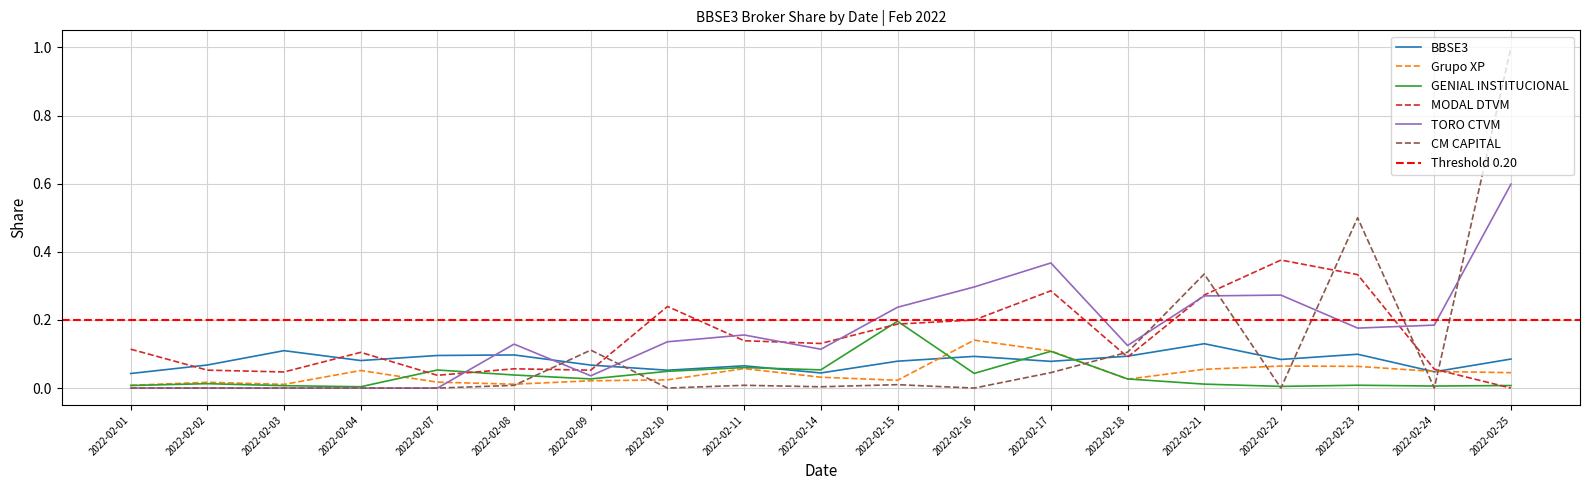

Reading left to right, transcribe all the data shown in this chart.

BBSE3: 2022-02-01=0.0	2022-02-02=0.1	2022-02-03=0.1	2022-02-04=0.1	2022-02-07=0.1	2022-02-08=0.1	2022-02-09=0.1	2022-02-10=0.1	2022-02-11=0.1	2022-02-14=0.0	2022-02-15=0.1	2022-02-16=0.1	2022-02-17=0.1	2022-02-18=0.1	2022-02-21=0.1	2022-02-22=0.1	2022-02-23=0.1	2022-02-24=0.0	2022-02-25=0.1
Grupo XP: 2022-02-01=0.0	2022-02-02=0.0	2022-02-03=0.0	2022-02-04=0.1	2022-02-07=0.0	2022-02-08=0.0	2022-02-09=0.0	2022-02-10=0.0	2022-02-11=0.1	2022-02-14=0.0	2022-02-15=0.0	2022-02-16=0.1	2022-02-17=0.1	2022-02-18=0.0	2022-02-21=0.1	2022-02-22=0.1	2022-02-23=0.1	2022-02-24=0.0	2022-02-25=0.0
GENIAL INSTITUCIONAL: 2022-02-01=0.0	2022-02-02=0.0	2022-02-03=0.0	2022-02-04=0.0	2022-02-07=0.1	2022-02-08=0.0	2022-02-09=0.0	2022-02-10=0.0	2022-02-11=0.1	2022-02-14=0.1	2022-02-15=0.2	2022-02-16=0.0	2022-02-17=0.1	2022-02-18=0.0	2022-02-21=0.0	2022-02-22=0.0	2022-02-23=0.0	2022-02-24=0.0	2022-02-25=0.0
MODAL DTVM: 2022-02-01=0.1	2022-02-02=0.1	2022-02-03=0.0	2022-02-04=0.1	2022-02-07=0.0	2022-02-08=0.1	2022-02-09=0.1	2022-02-10=0.2	2022-02-11=0.1	2022-02-14=0.1	2022-02-15=0.2	2022-02-16=0.2	2022-02-17=0.3	2022-02-18=0.1	2022-02-21=0.3	2022-02-22=0.4	2022-02-23=0.3	2022-02-24=0.1	2022-02-25=0.0
TORO CTVM: 2022-02-01=0.0	2022-02-02=0.0	2022-02-03=0.0	2022-02-04=0.0	2022-02-07=0.0	2022-02-08=0.1	2022-02-09=0.0	2022-02-10=0.1	2022-02-11=0.2	2022-02-14=0.1	2022-02-15=0.2	2022-02-16=0.3	2022-02-17=0.4	2022-02-18=0.1	2022-02-21=0.3	2022-02-22=0.3	2022-02-23=0.2	2022-02-24=0.2	2022-02-25=0.6
CM CAPITAL: 2022-02-01=0.0	2022-02-02=0.0	2022-02-03=0.0	2022-02-04=0.0	2022-02-07=0.0	2022-02-08=0.0	2022-02-09=0.1	2022-02-10=0.0	2022-02-11=0.0	2022-02-14=0.0	2022-02-15=0.0	2022-02-16=0.0	2022-02-17=0.0	2022-02-18=0.1	2022-02-21=0.3	2022-02-22=0.0	2022-02-23=0.5	2022-02-24=0.0	2022-02-25=1.0